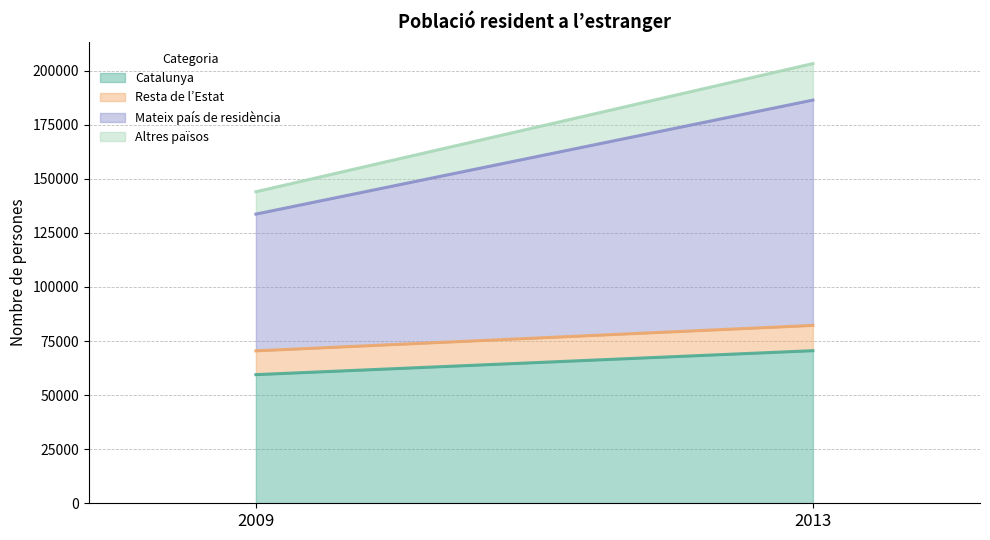

Count the number of data series in this chart.

4